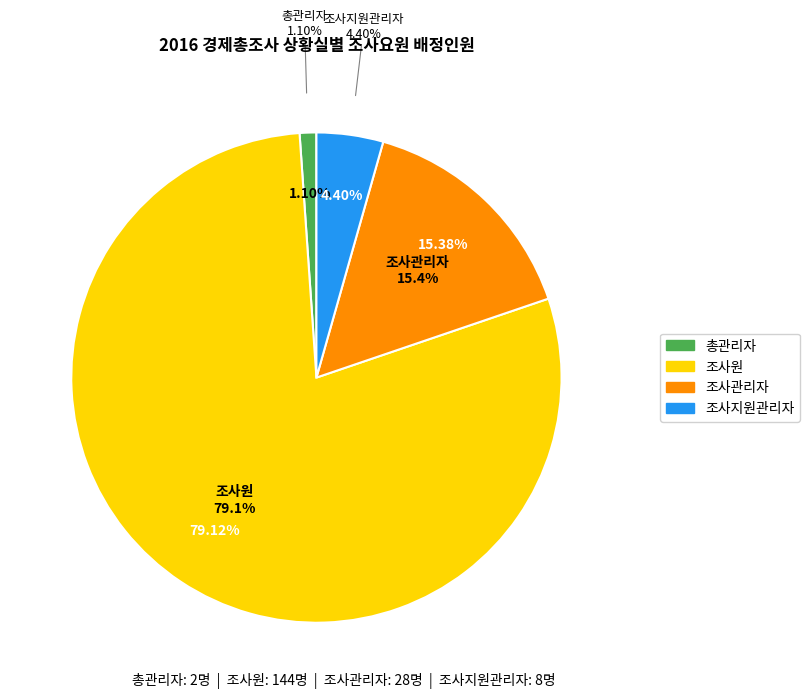

Which slice is the largest?

조사원